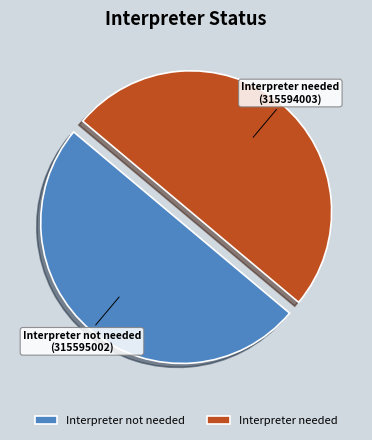

Do Interpreter needed and Interpreter not needed together represent more than half of the pie?

Yes